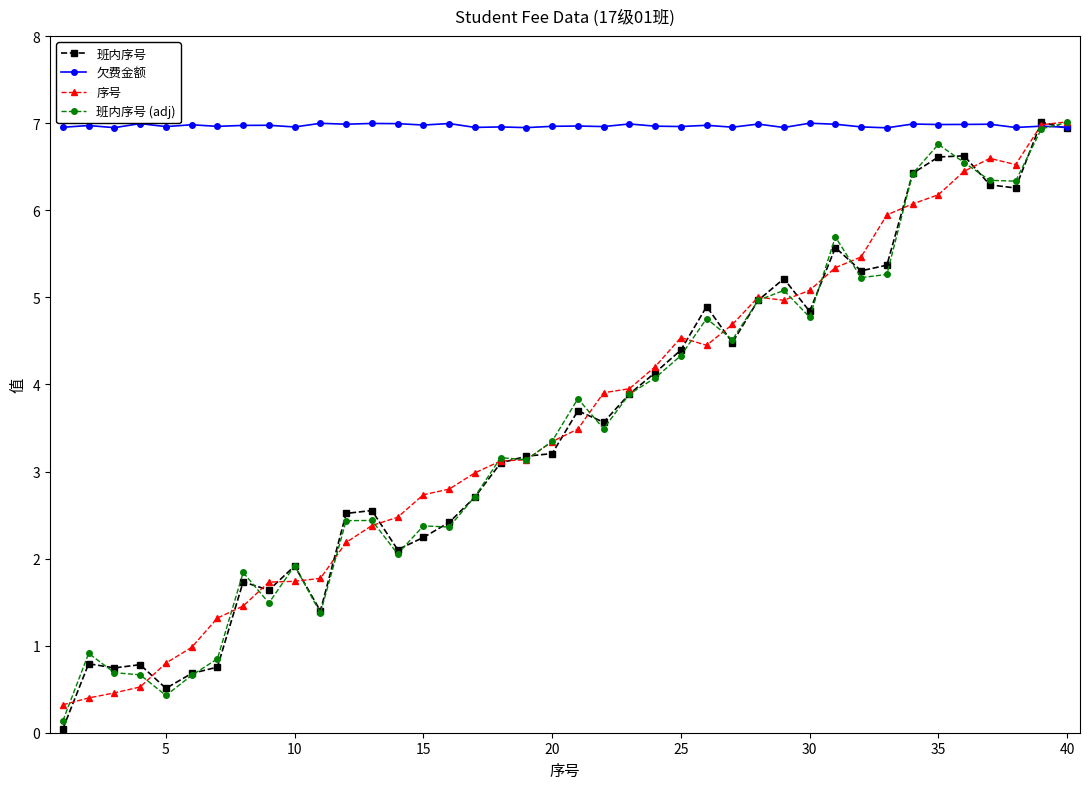

What are all the series names shown in the legend?

班内序号, 欠费金额, 序号, 班内序号 (adj)